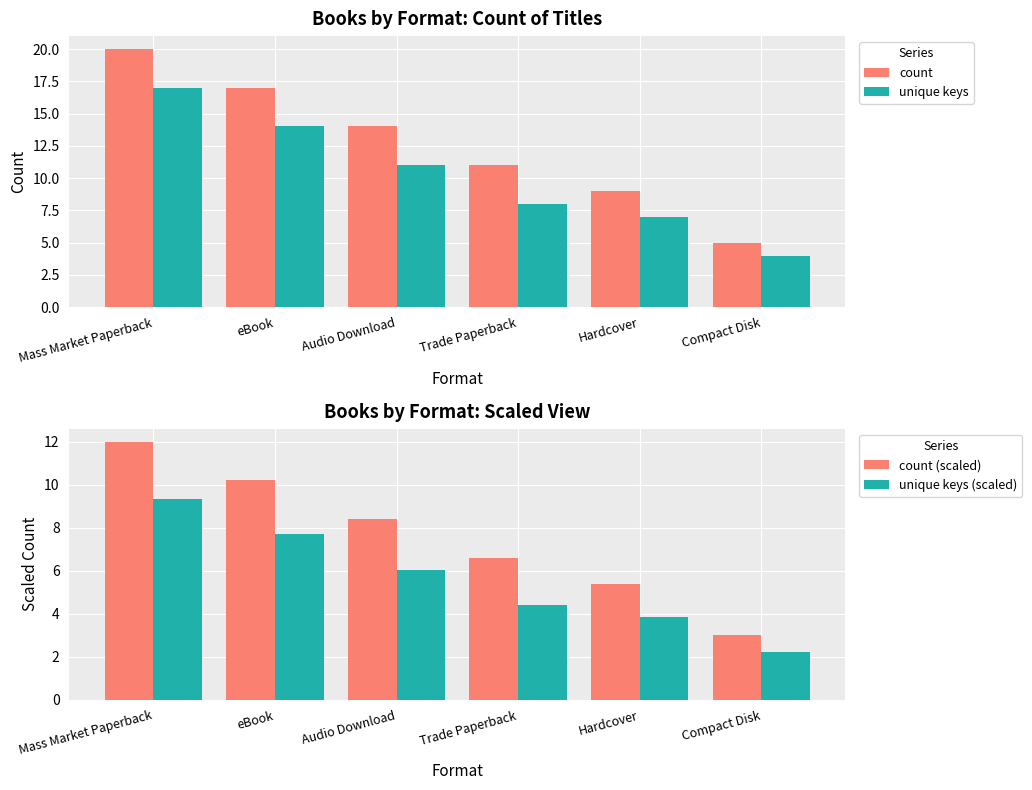

Which category has the highest value in the unique keys series?

Mass Market Paperback